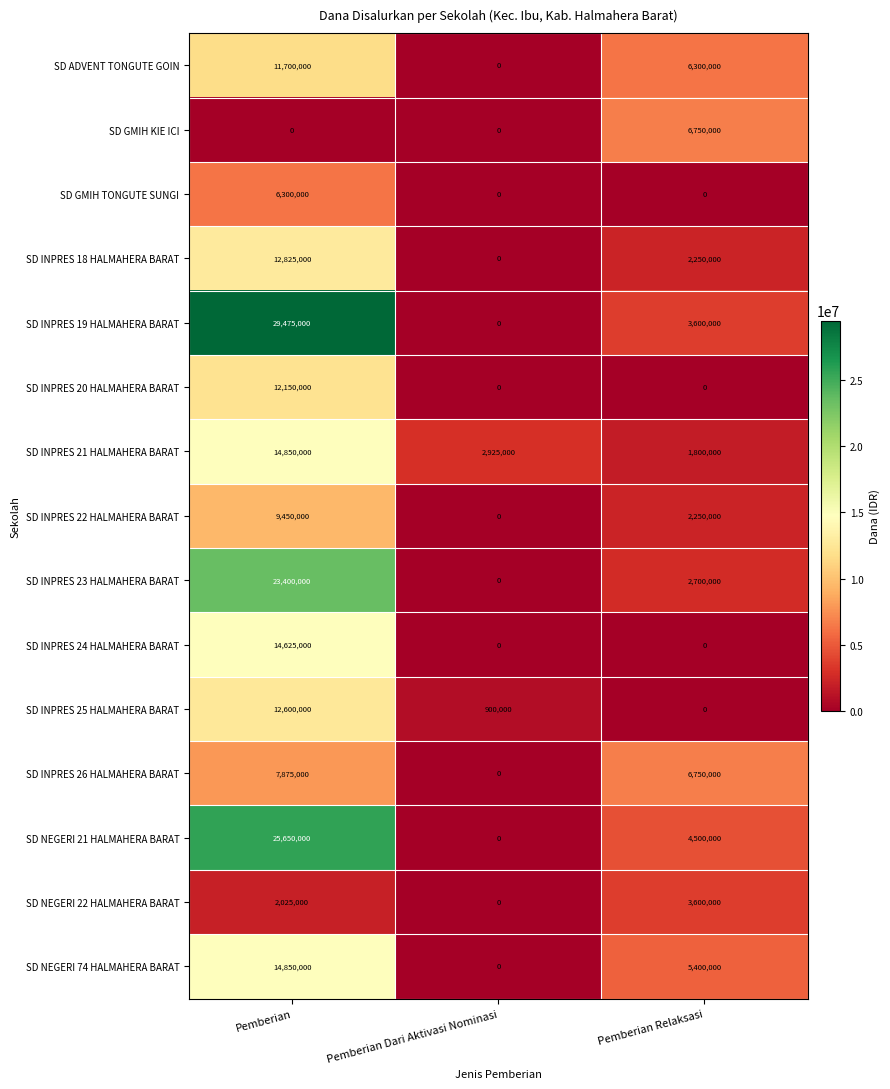

Count the SD GMIH TONGUTE SUNGI values in the range 0 to 6300000.

3